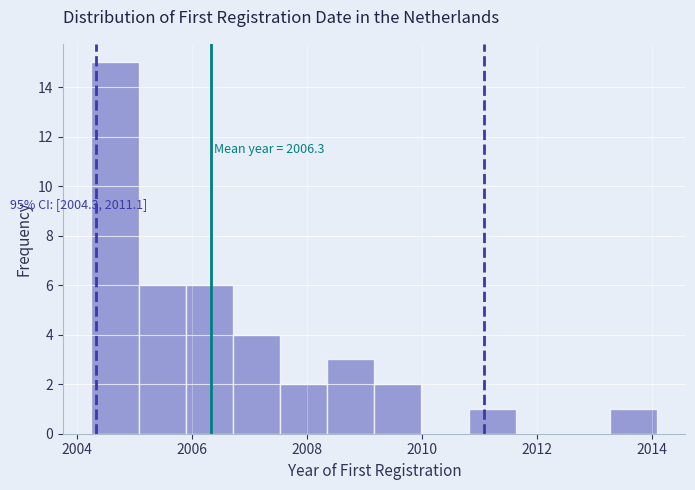

Over which range of the x-axis is the bar tallest?

2004.2 to 2005.0